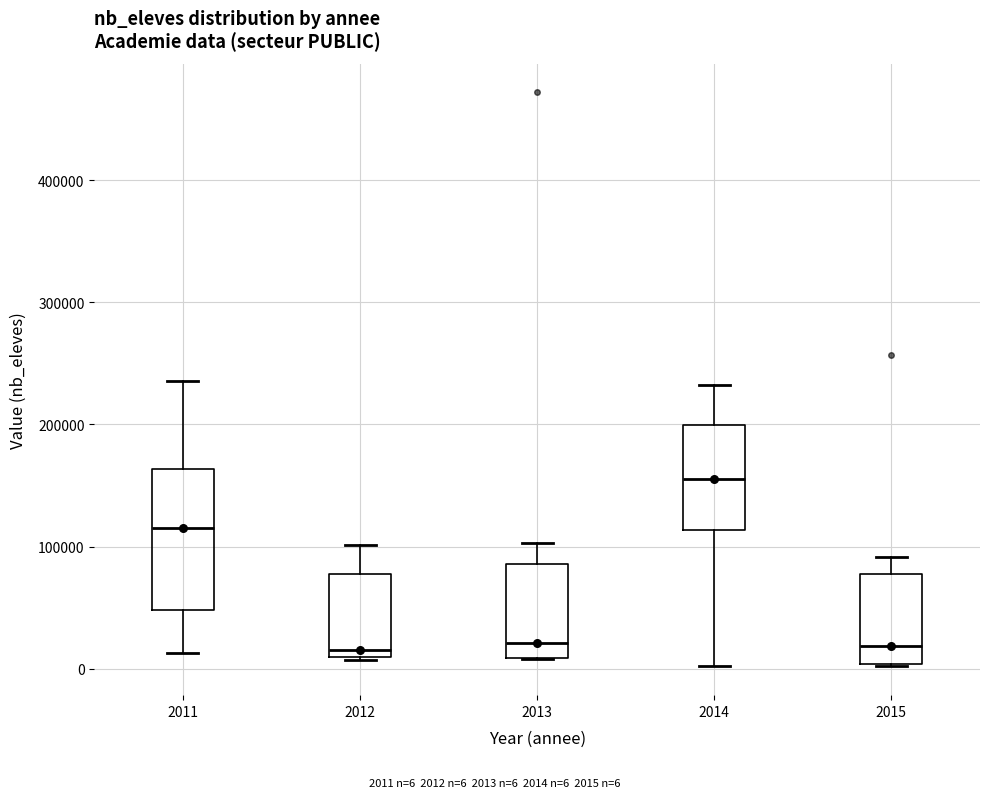

Where is the upper edge of the box at x = 2015 on the y-axis? The values are not printed on the chart, so give them approximately, as read against the axis.

80000